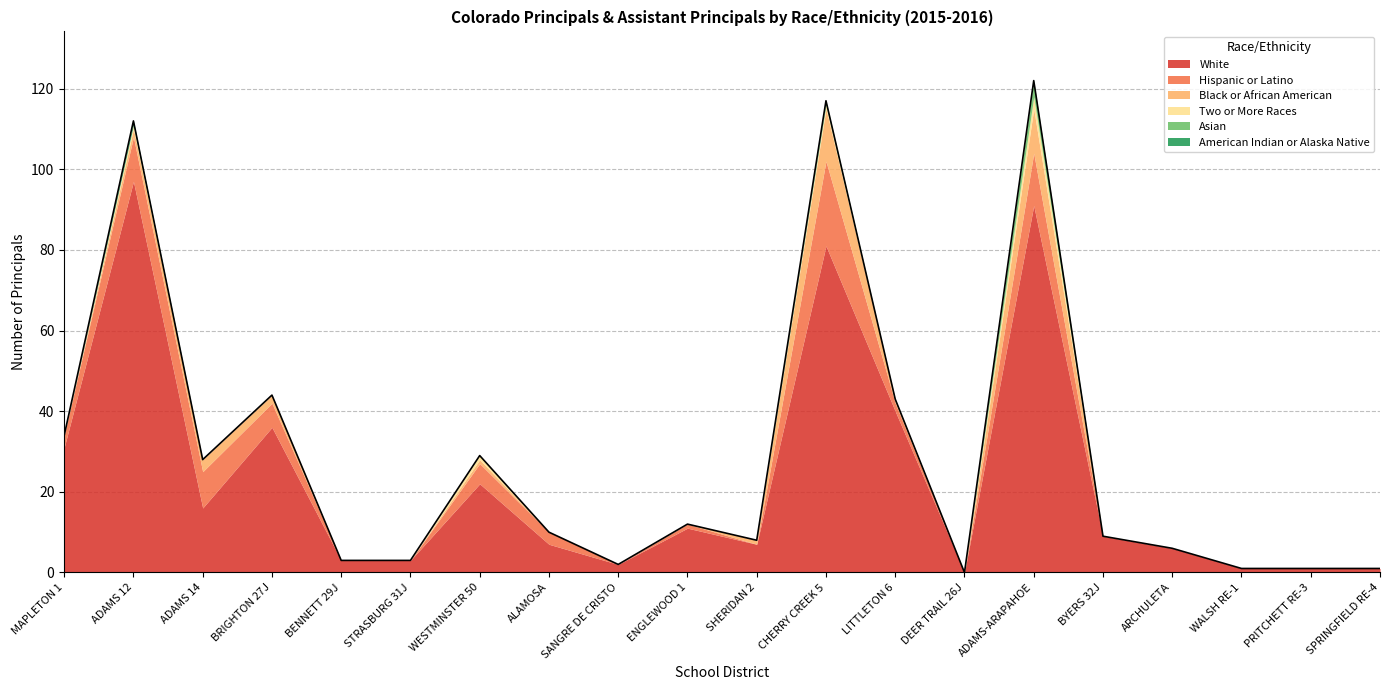

How many lines are shown in the chart?

6